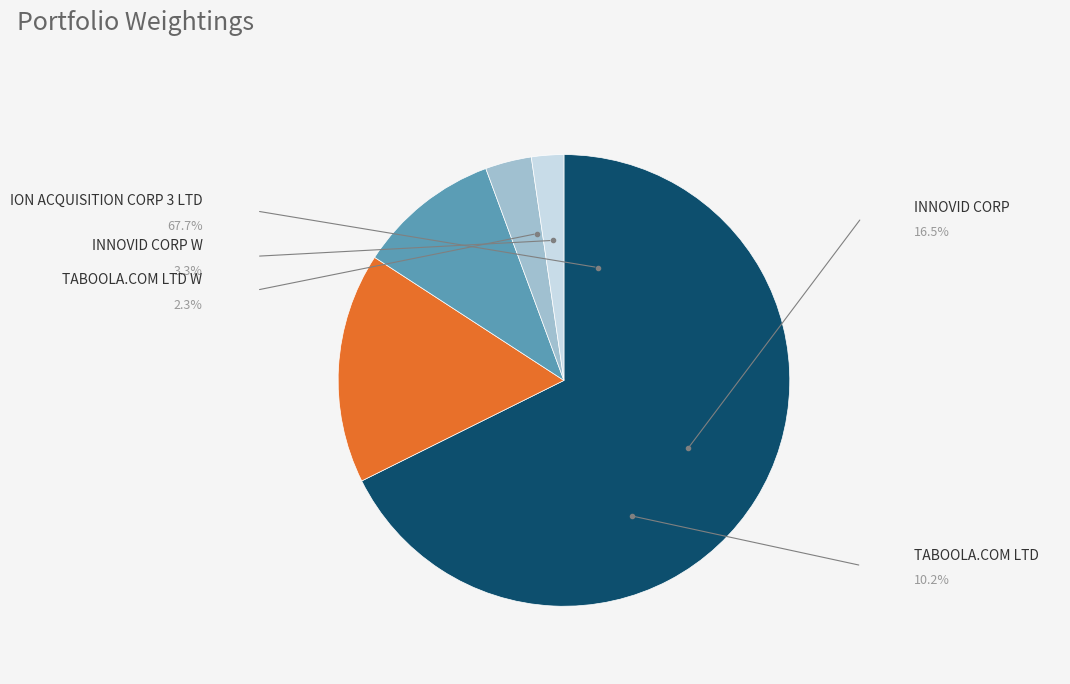

Is there any slice that represents more than half of the pie?

Yes